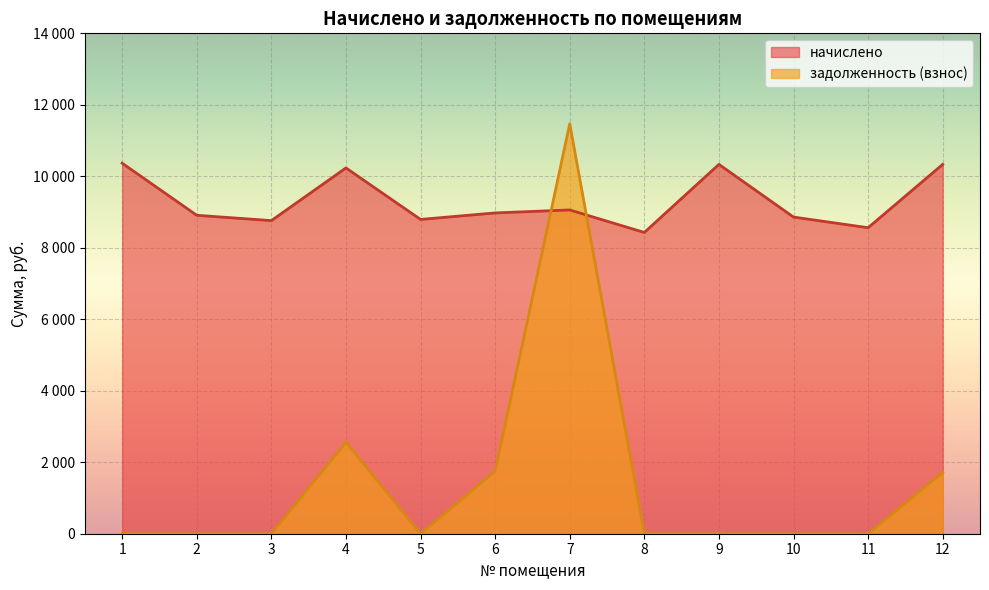

Between 8 and 9, which series saw the biggest shift?

начислено